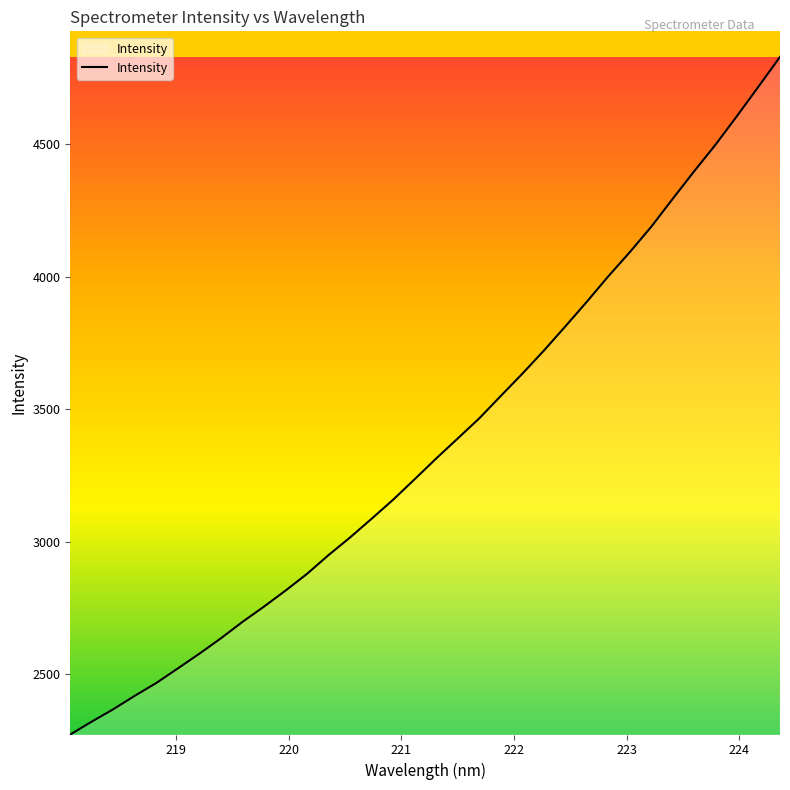

What is the smallest value displayed?

2271.9